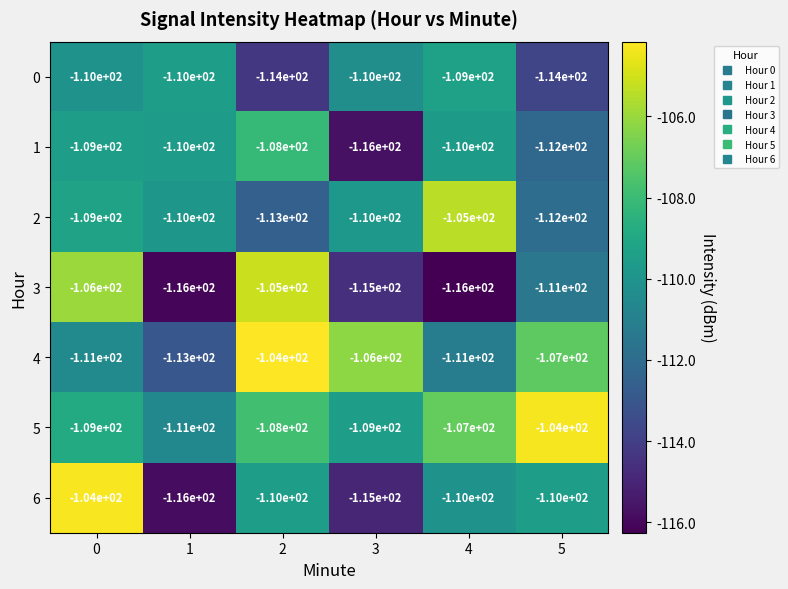

What is the spread (max minus min) of values at 2?

10